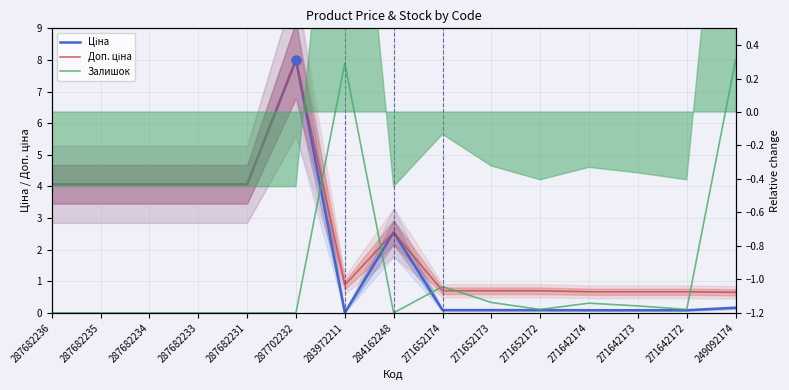

Is the value of Ціна at 271652172 greater than the value of Доп. ціна at 287682235?

No